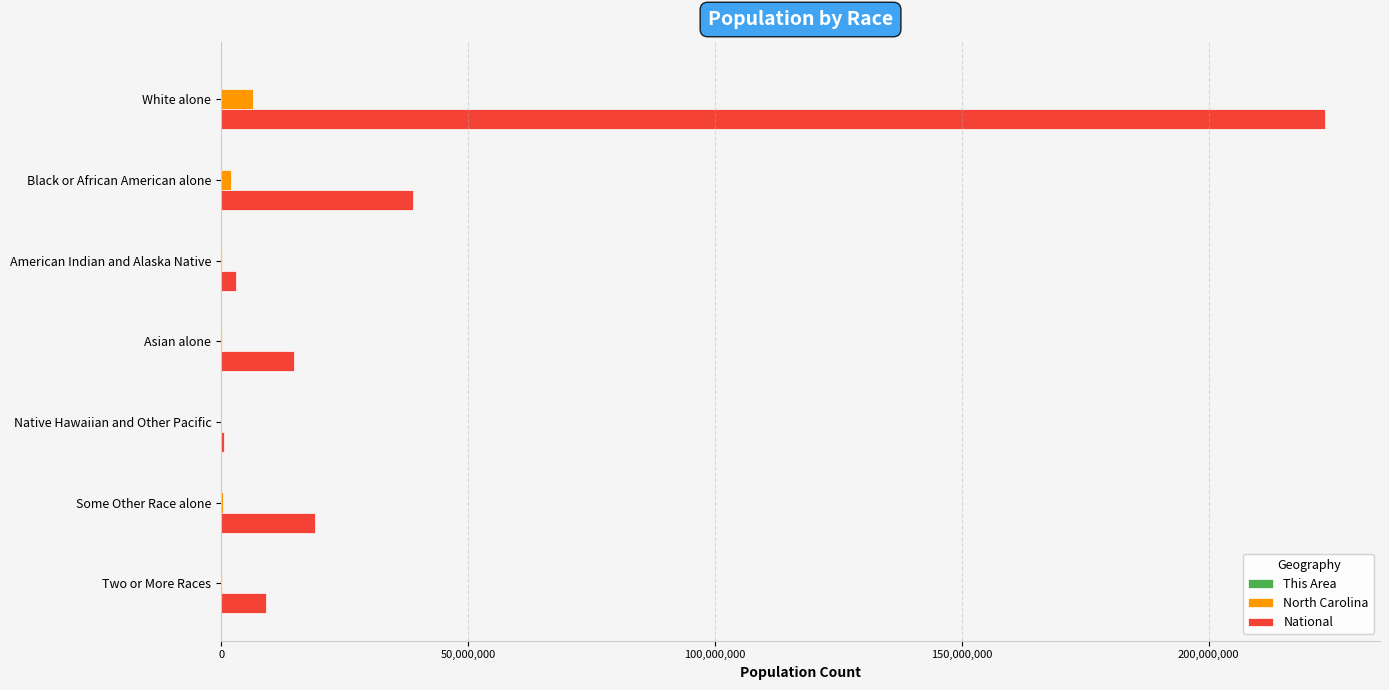

Between Black or African American alone and Native Hawaiian and Other Pacific, which series saw the biggest shift?

National